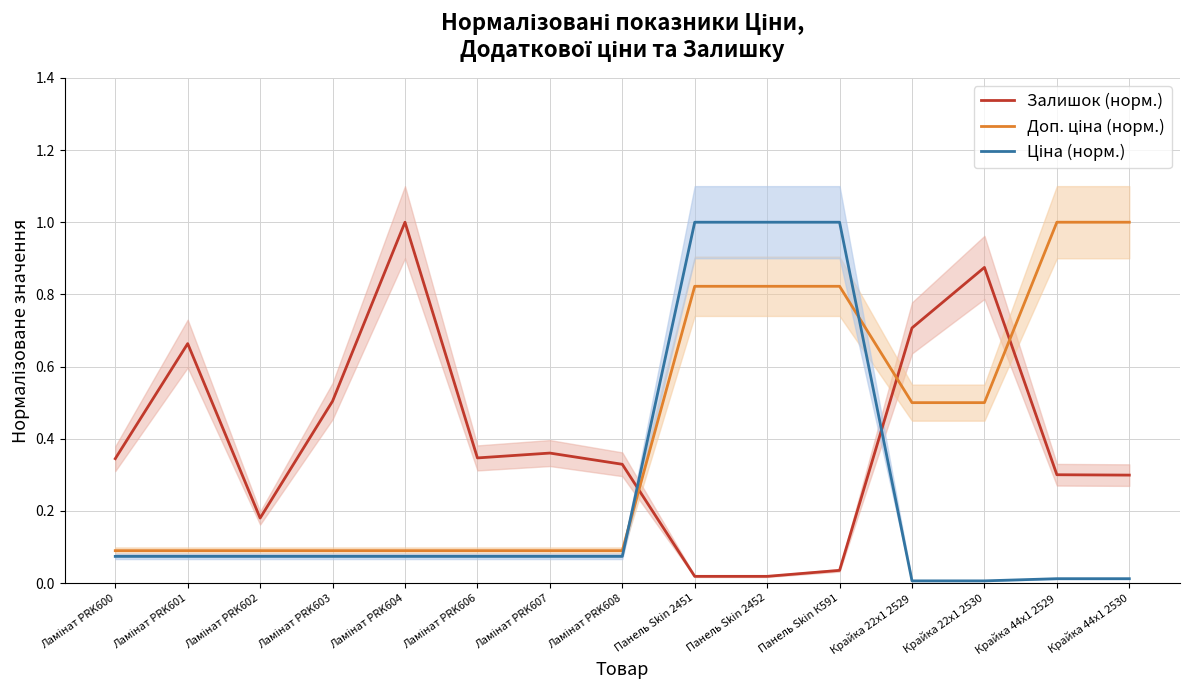

What position from the left is Ламінат PRK600?

1